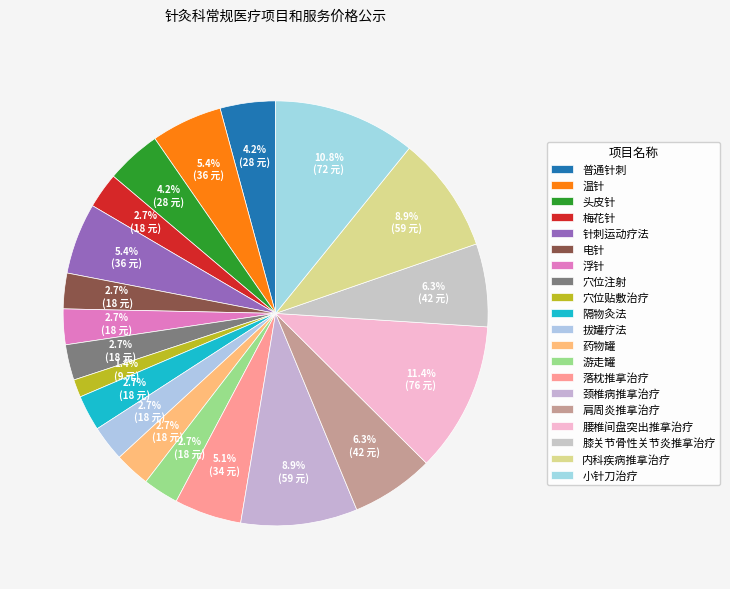

How many segments does this pie chart have?

20